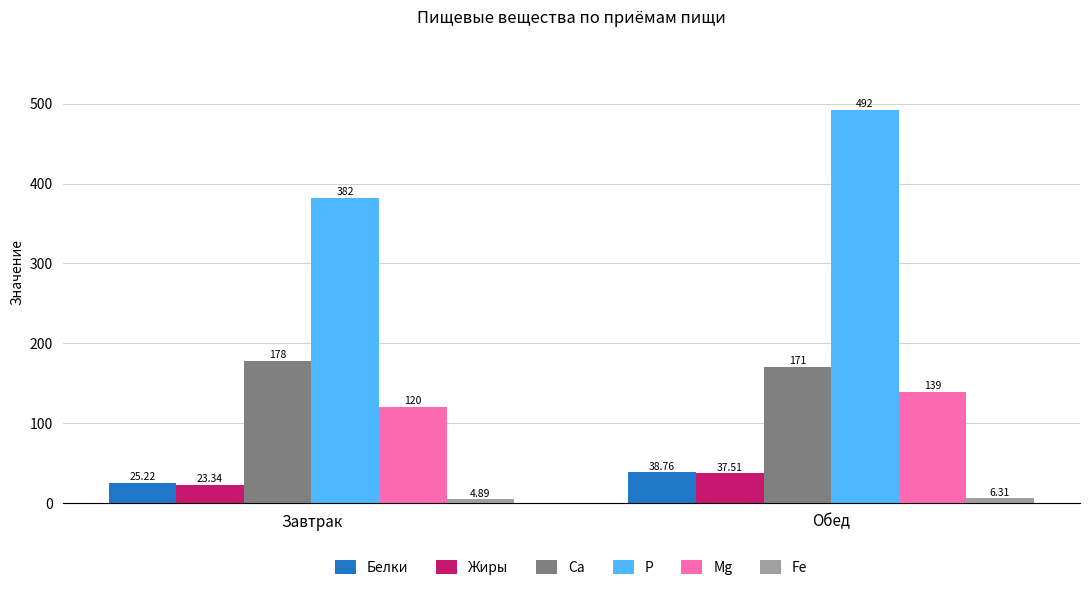

Between Завтрак and Обед, which series saw the biggest shift?

P